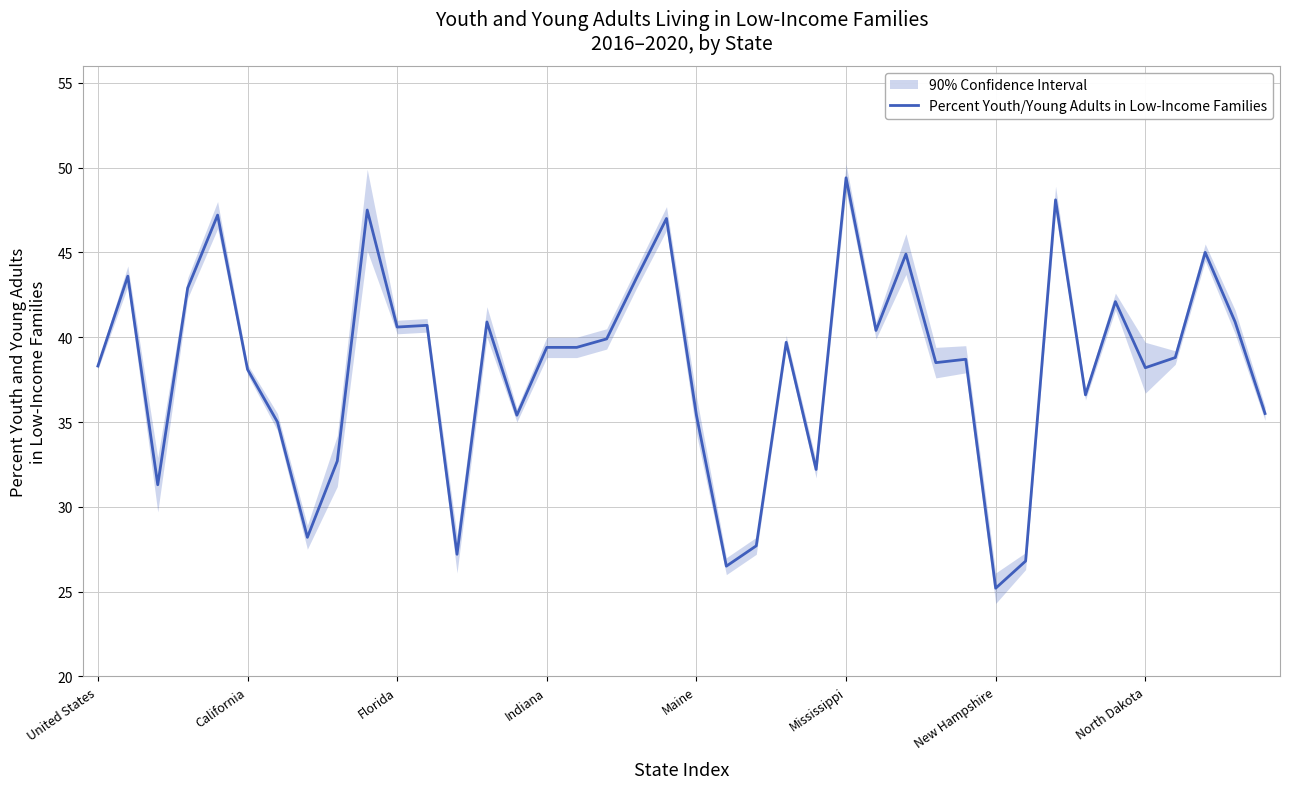

At which label does Percent Youth/Young Adults in Low-Income Families reach its minimum?

New Hampshire